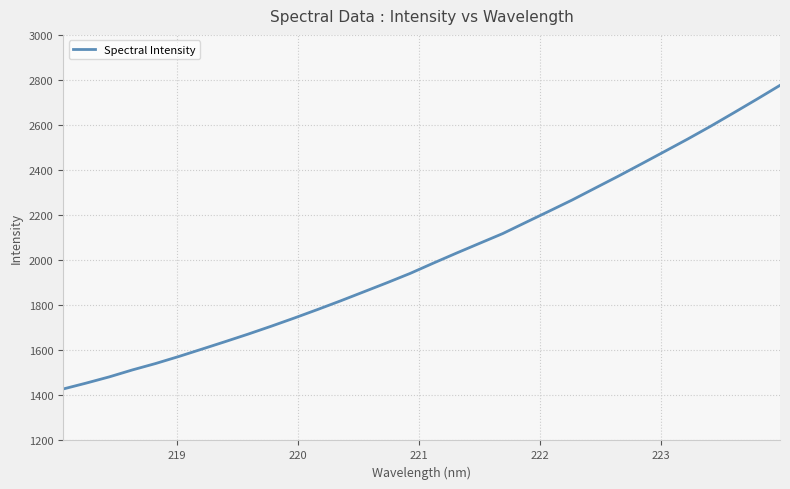

What is the minimum value shown in the chart?

1428.2